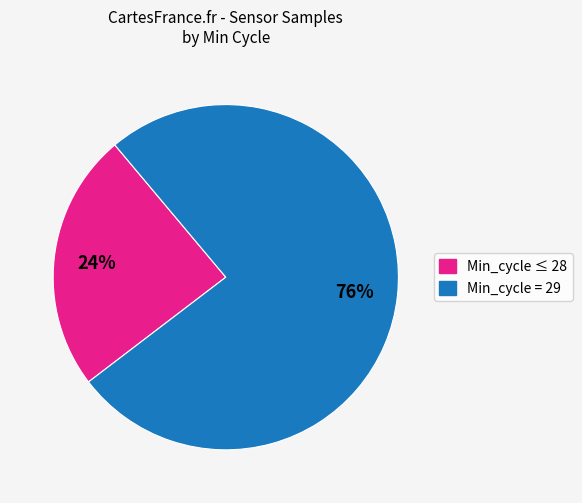

To the nearest percent, what is the average slice percentage?

50%